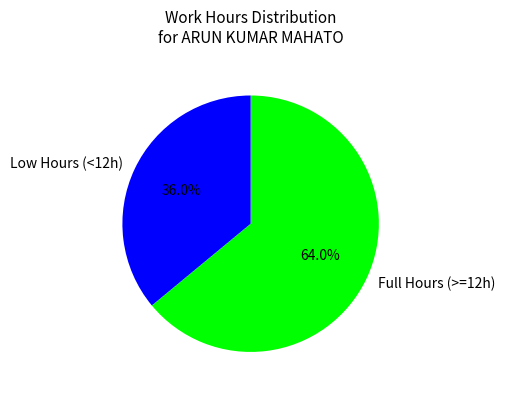

Count the number of slices in the pie.

2